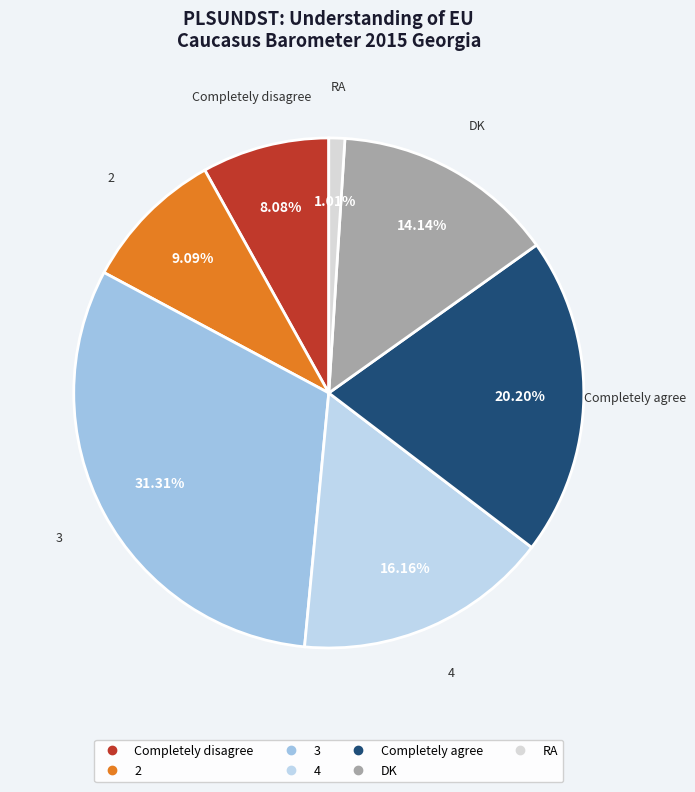

Is there any slice that represents more than half of the pie?

No